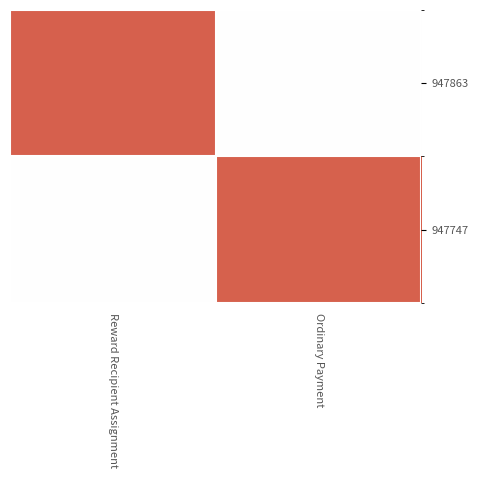

Between Ordinary Payment and Reward Recipient Assignment, which is larger?

Reward Recipient Assignment